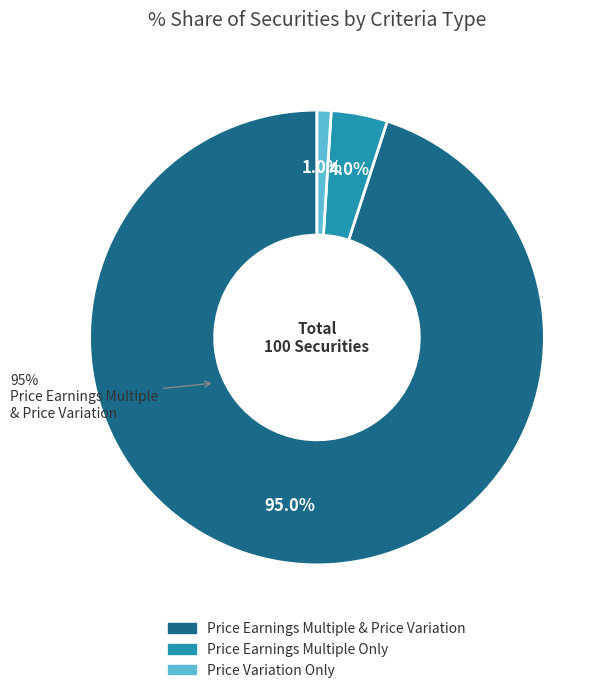

To the nearest percent, what is the average slice percentage?

33%